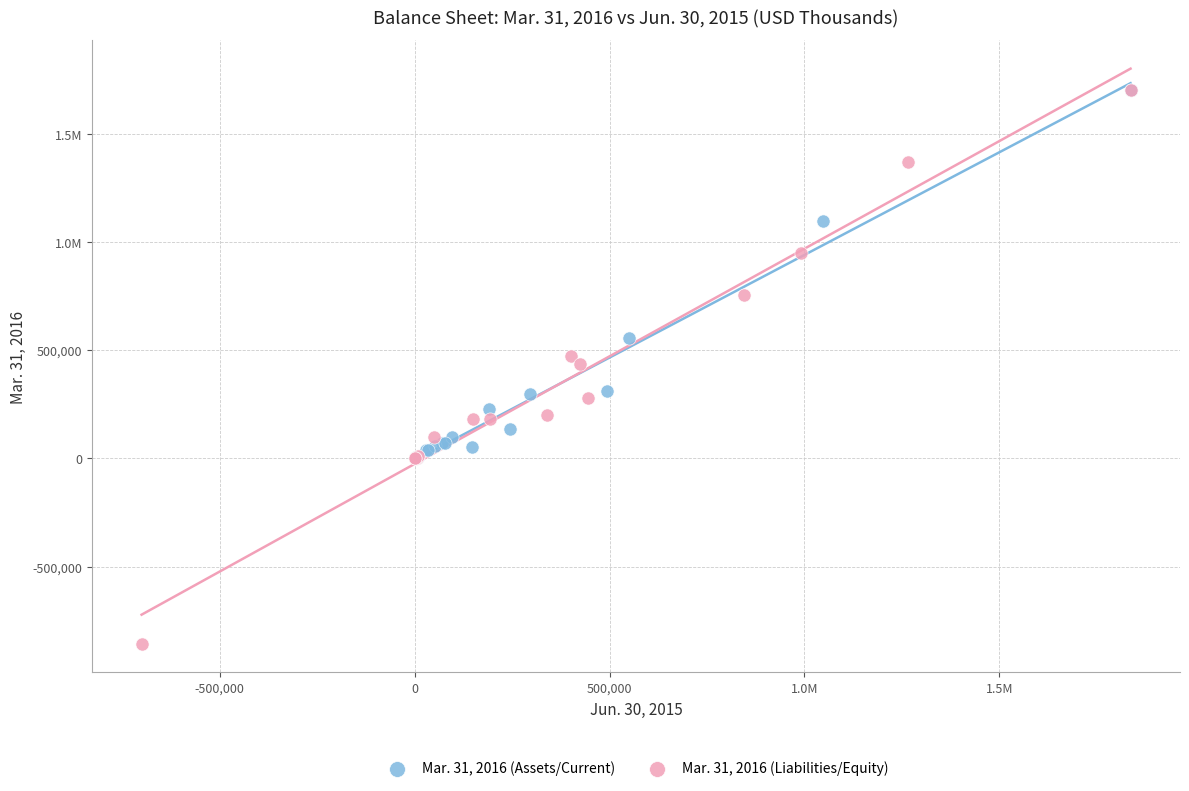

What are all the series names shown in the legend?

Mar. 31, 2016 (Assets/Current), Mar. 31, 2016 (Liabilities/Equity)